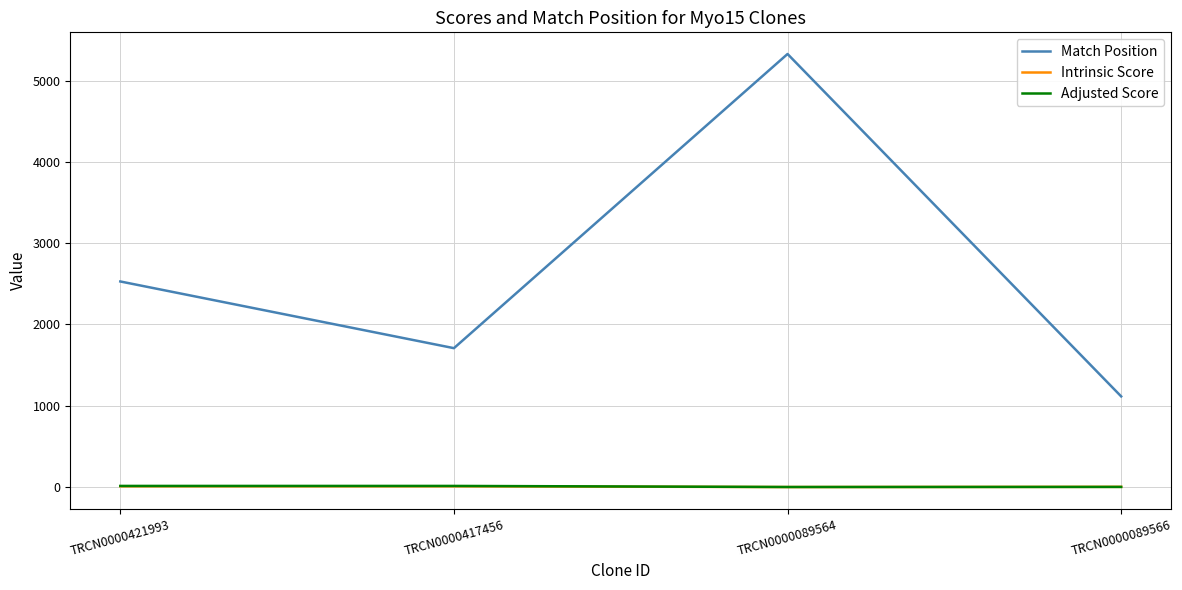

How many categories are shown in the chart?

4